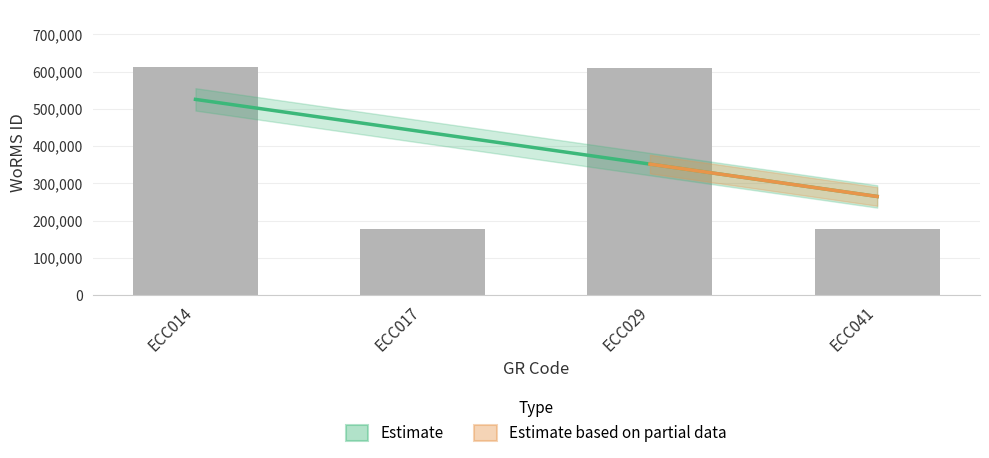

The value at ECC029 is 123891. True or false?

False